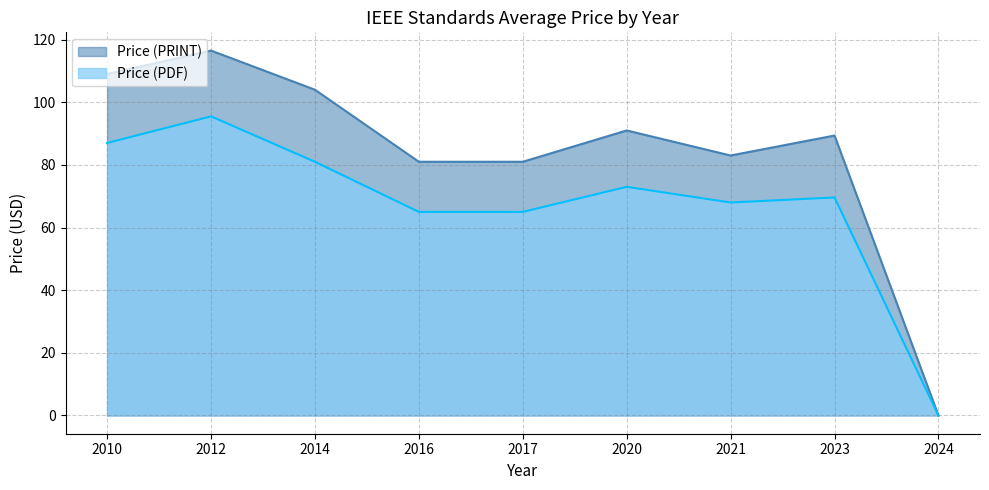

Does the chart display data point markers on the line(s)?

No